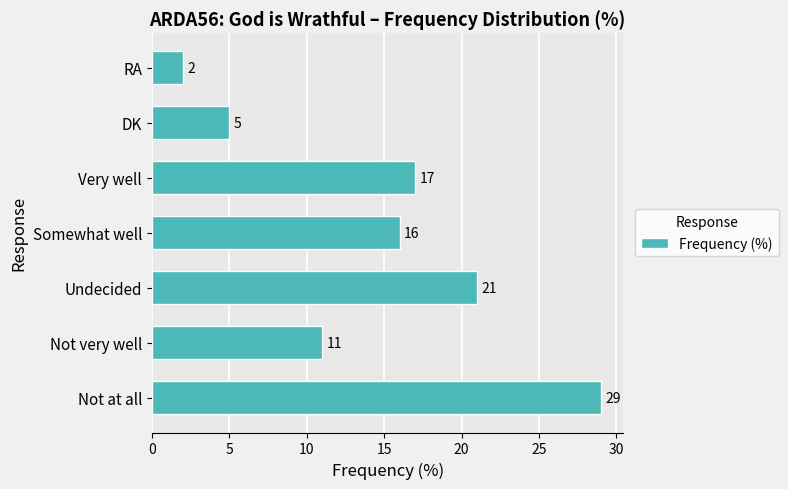

Which label corresponds to the smallest value in the chart?

RA